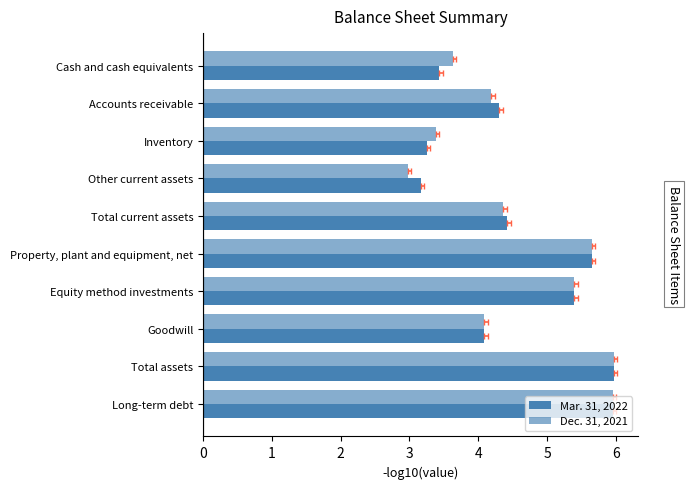

Between Equity method investments and Total assets, which series saw the biggest shift?

Mar. 31, 2022